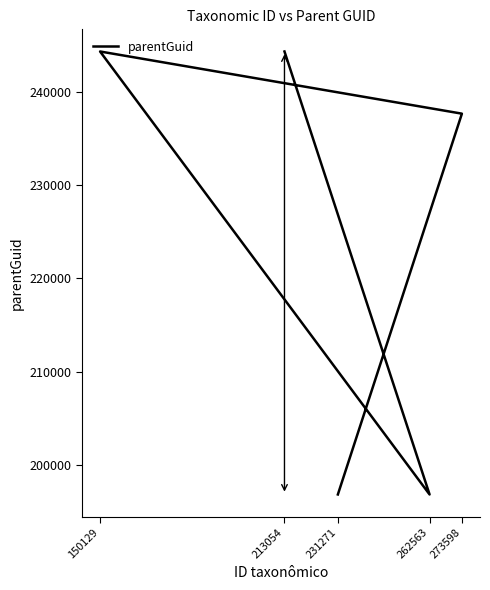

How many points are lower than both their immediate neighbors (excluding endpoints)?

1